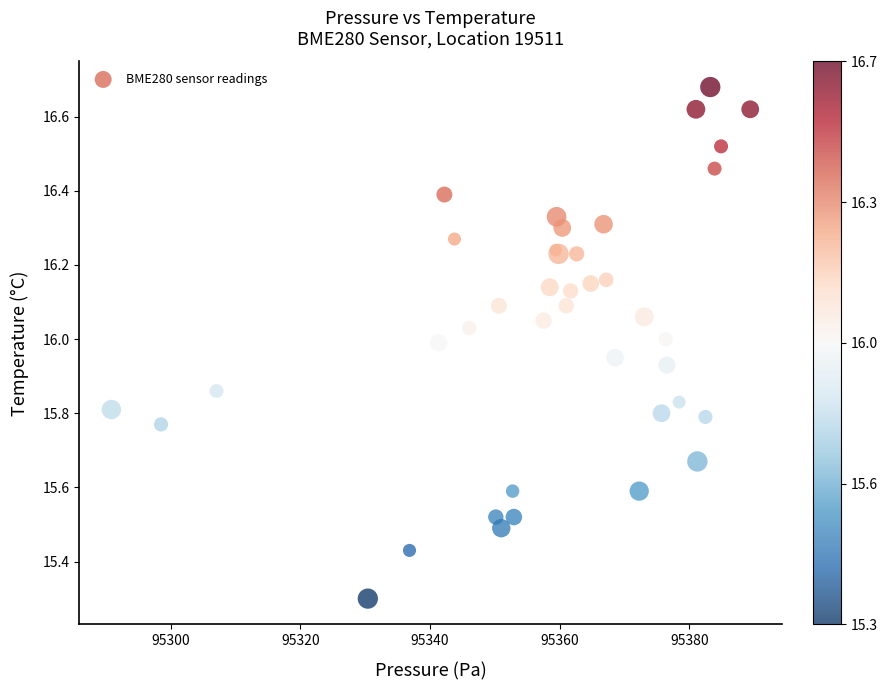

What Y value in the scatter plot is closest to 15?

15.3